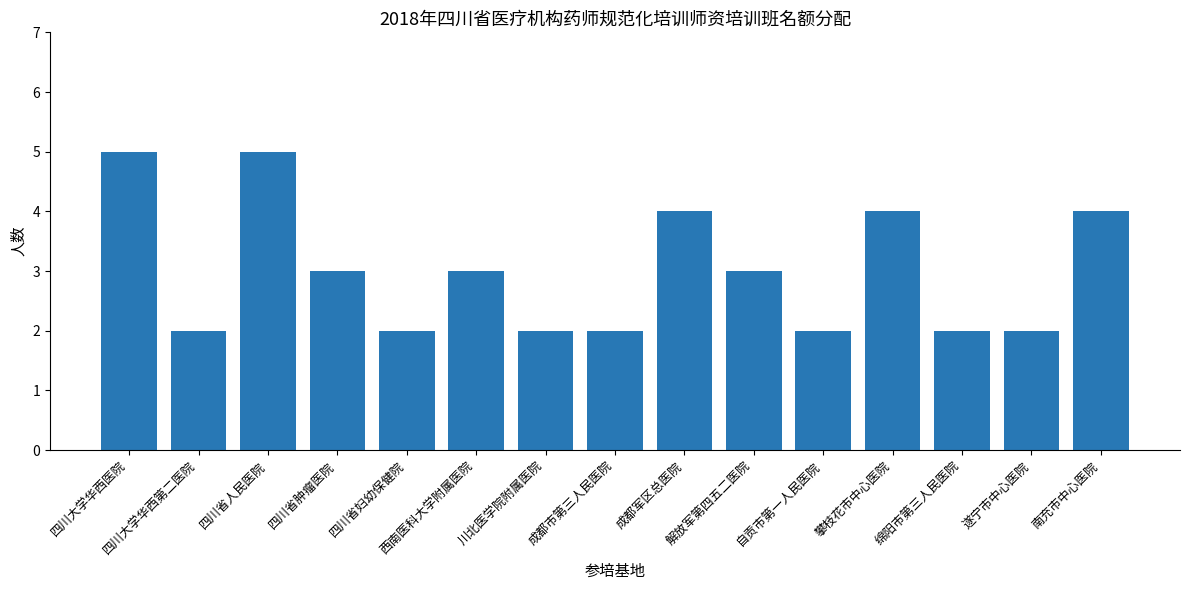

What is the sum of all values?

45